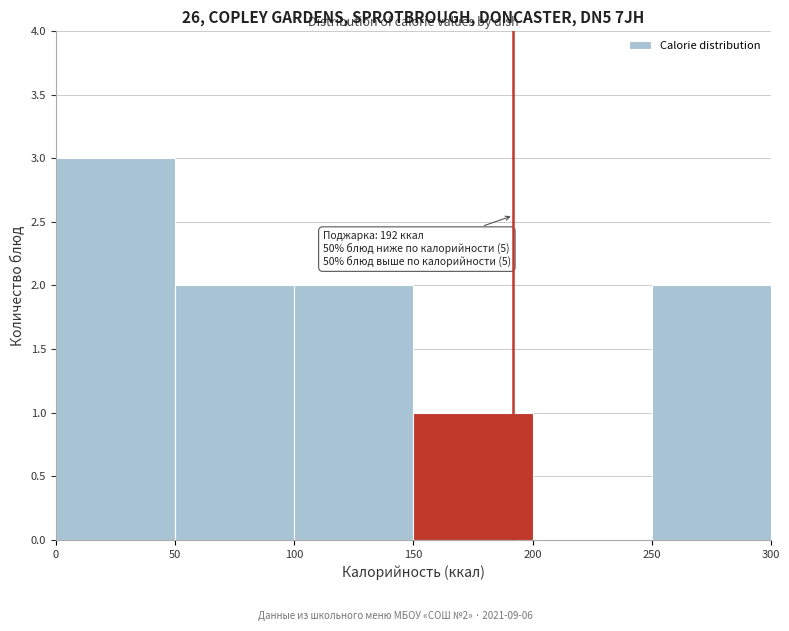

Which range on the x-axis has the tallest bar?

0 to 50